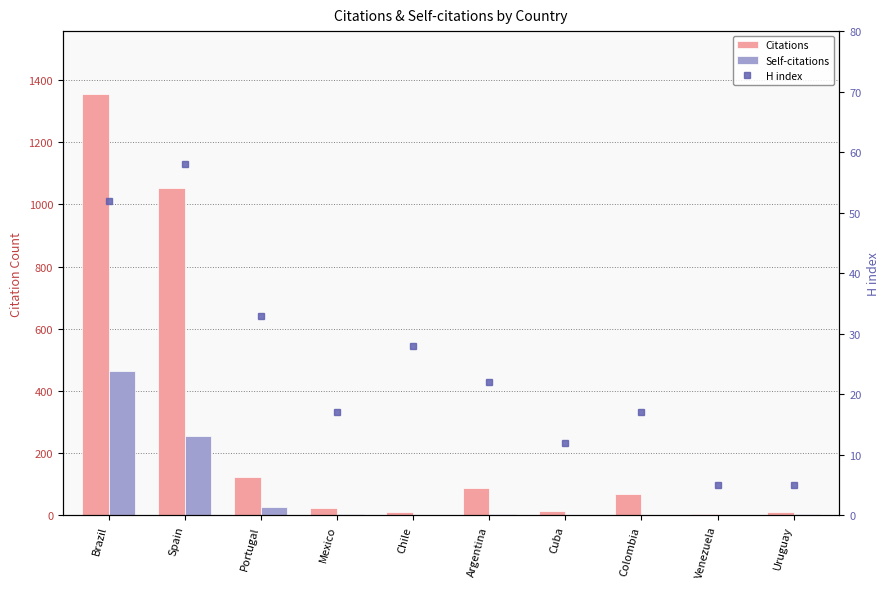

How many groups of bars are there?

10